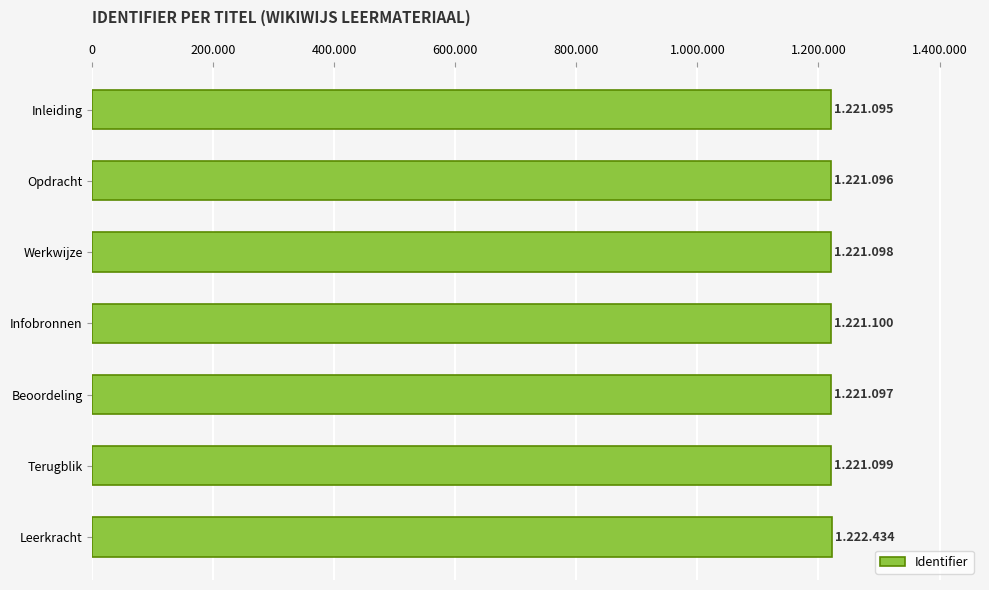

What is the sum of all values?

8549019